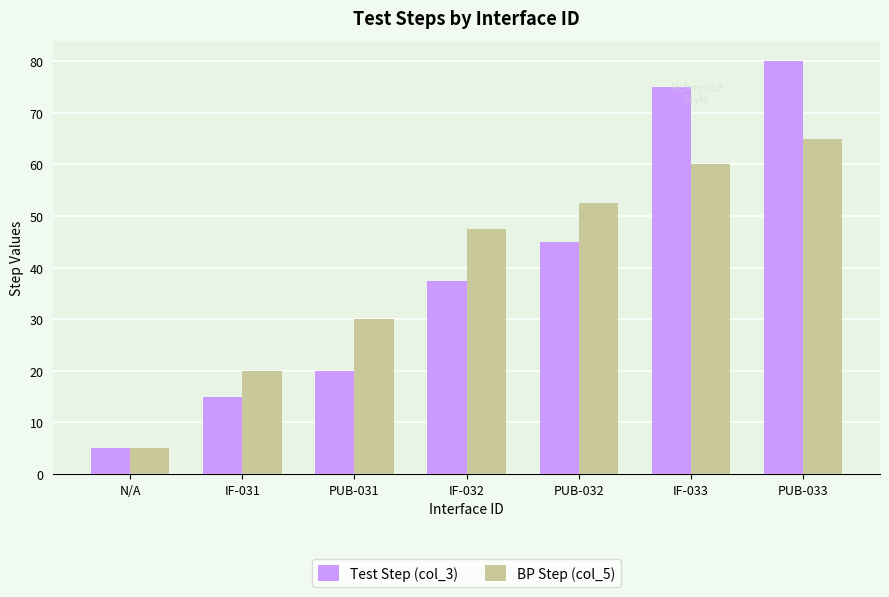

Reading left to right, what are all the values shown in this chart?

Test Step (col_3): N/A=5.0	IF-031=15.0	PUB-031=20.0	IF-032=37.5	PUB-032=45.0	IF-033=75.0	PUB-033=80.0
BP Step (col_5): N/A=5.0	IF-031=20.0	PUB-031=30.0	IF-032=47.5	PUB-032=52.5	IF-033=60.0	PUB-033=65.0